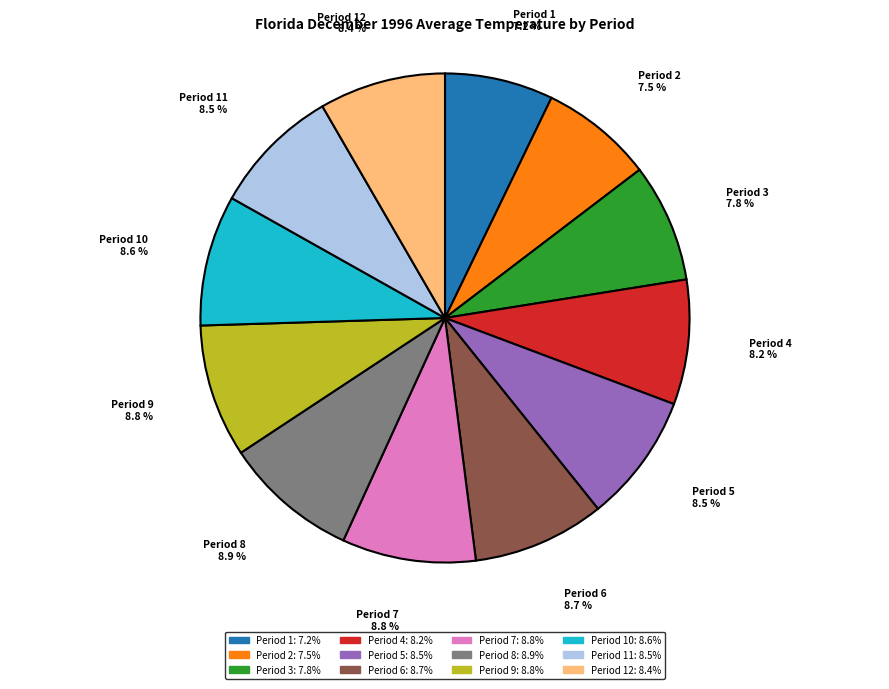

Does any single category account for the majority?

No